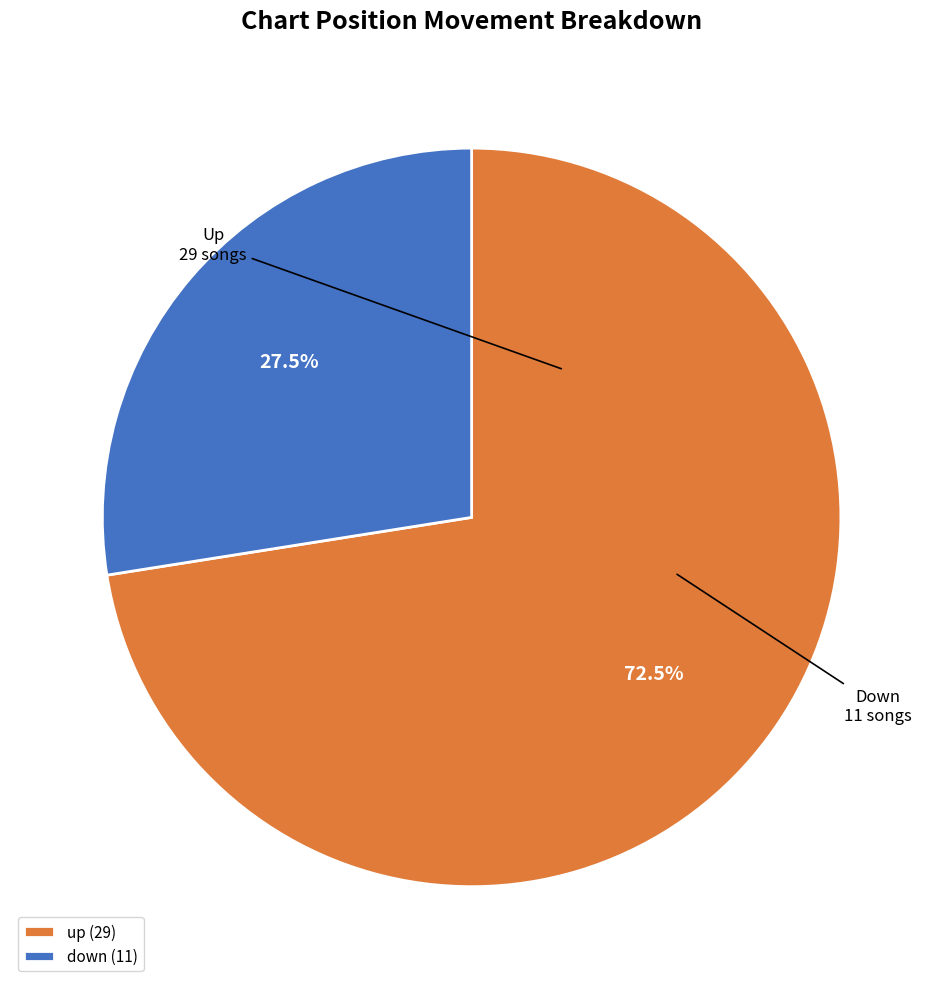

Does any single category account for the majority?

Yes